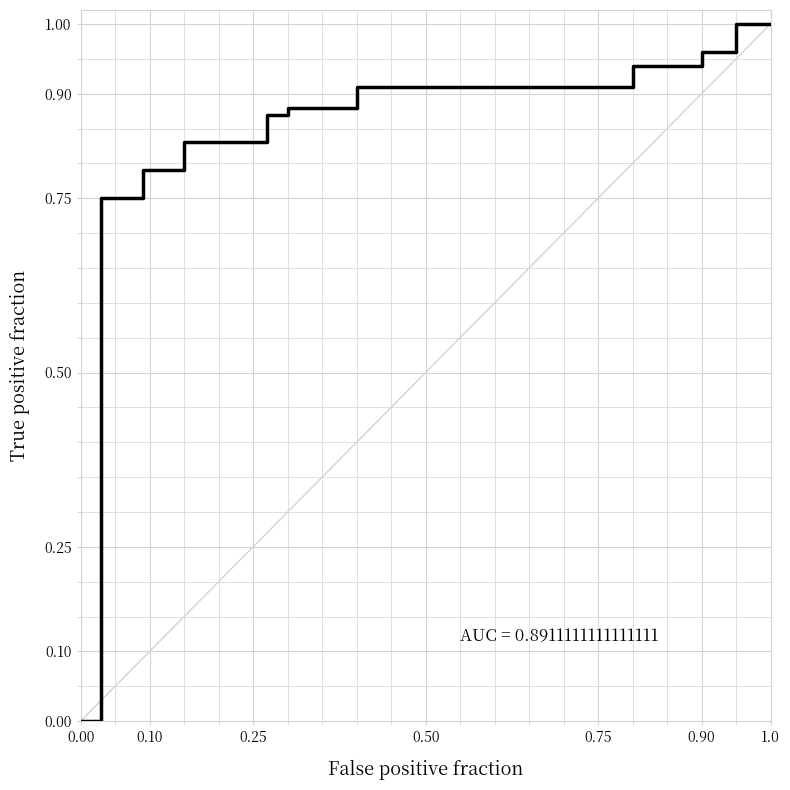

Does the chart have visible grid lines?

Yes